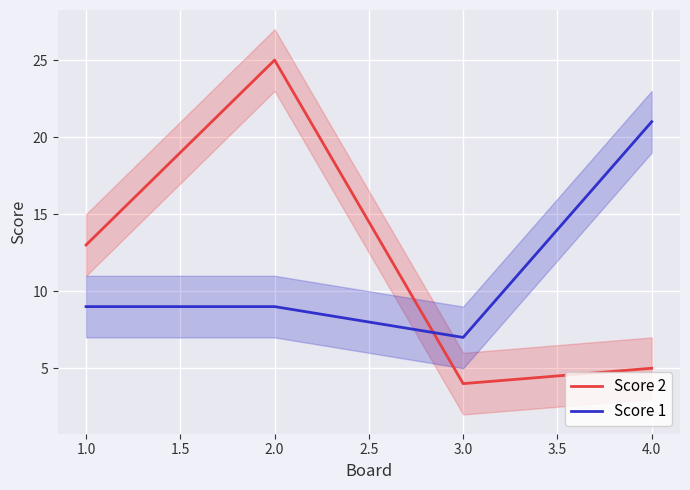

What are all the series names shown in the legend?

Score 2, Score 1